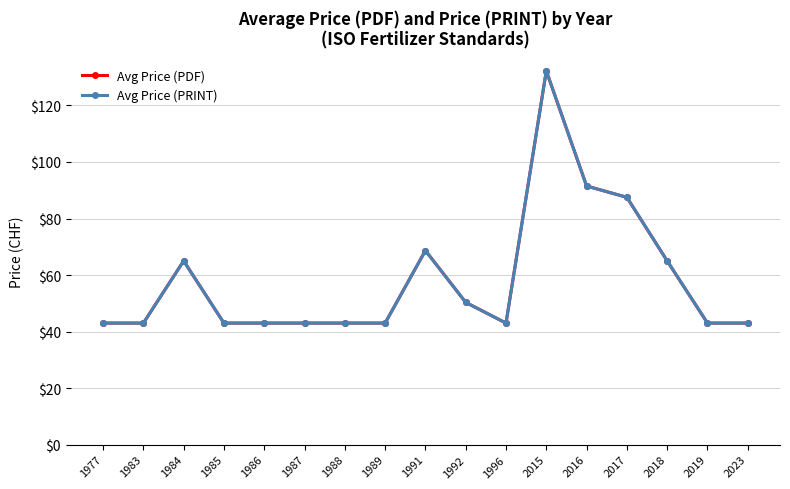

How many lines are shown in the chart?

2